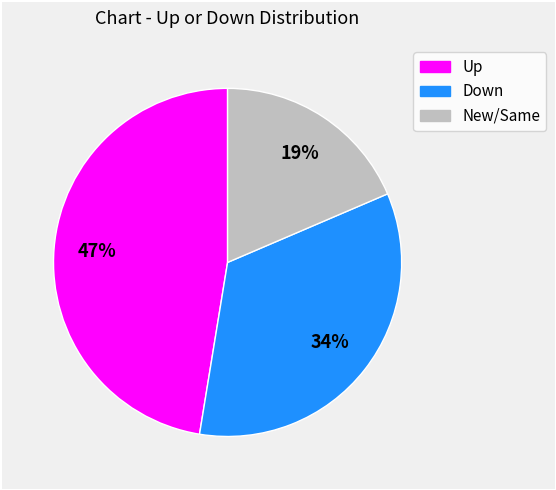

Does any single category account for the majority?

No